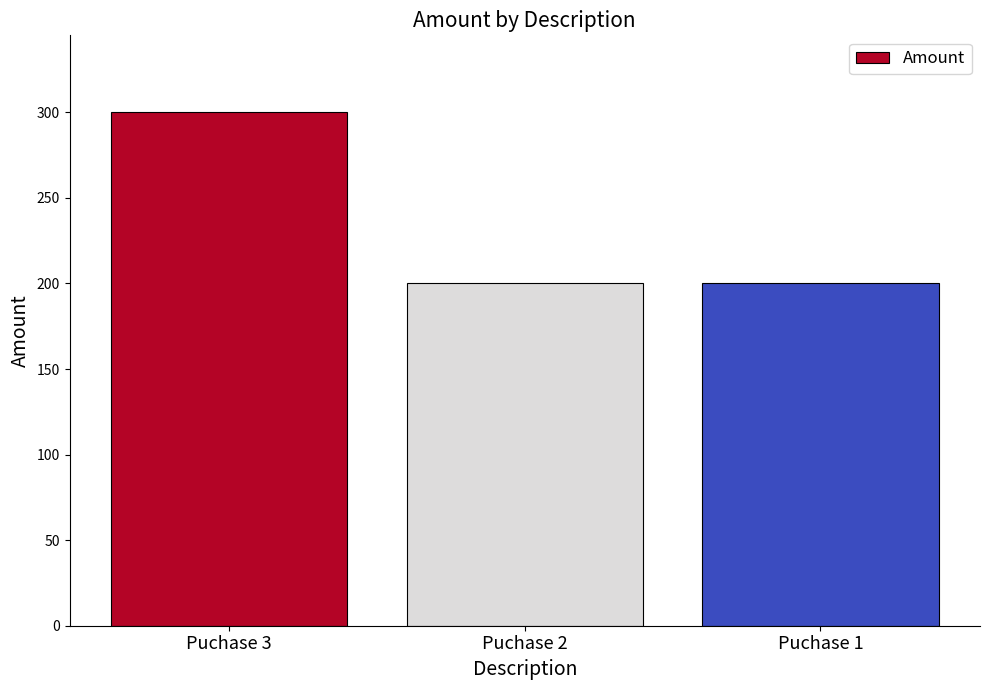

At which category does the chart reach its peak across all series?

Puchase 3